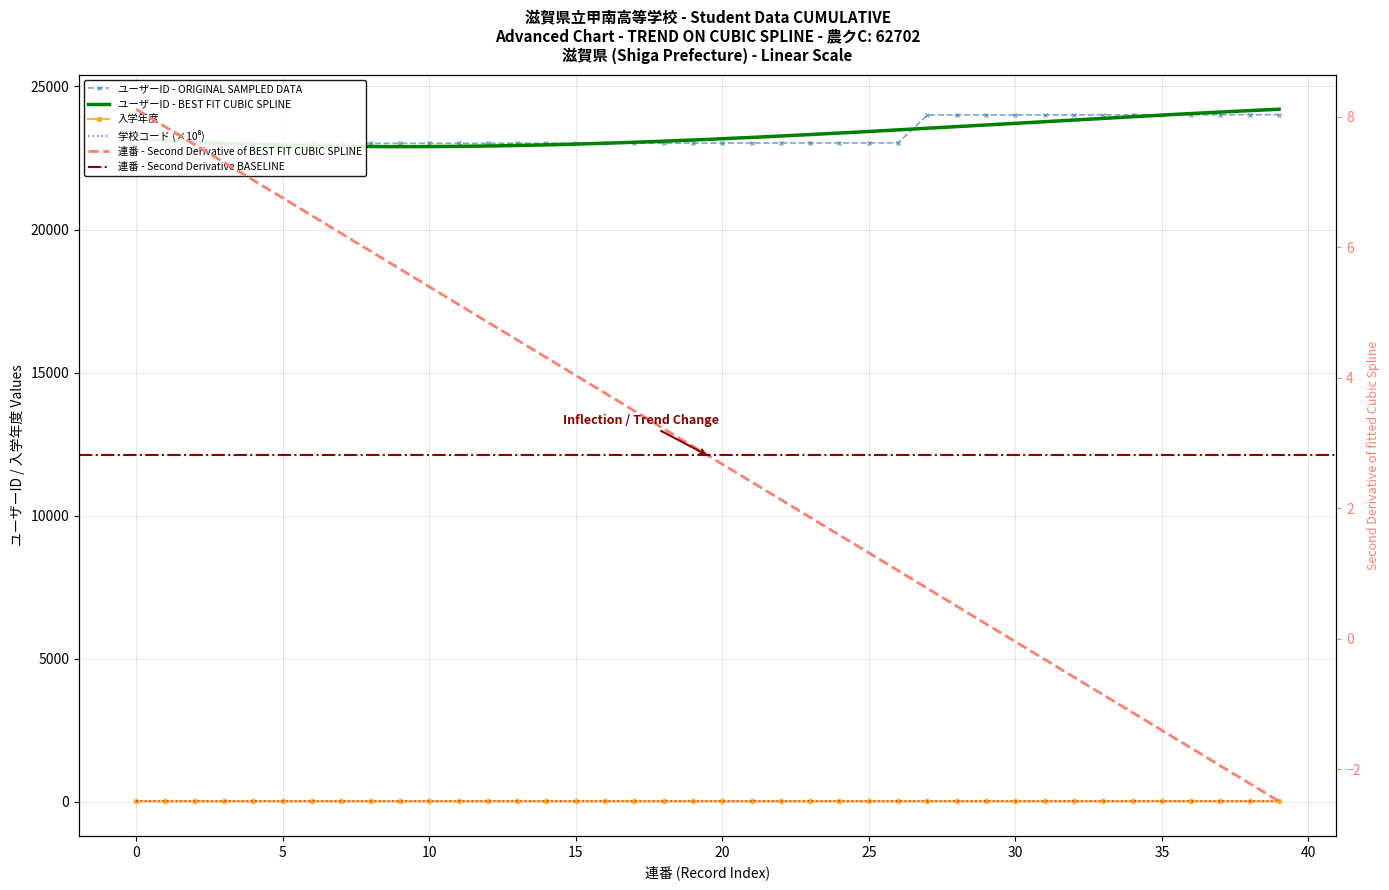

What is the minimum value shown in the chart?

23